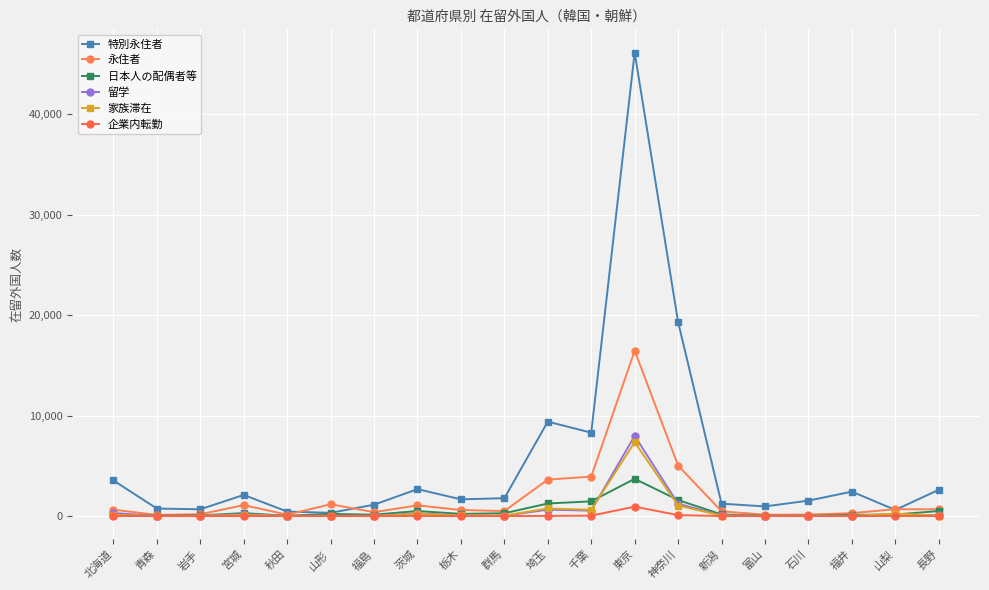

What is the difference between the second highest and second lowest values in the 家族滞在 series?

1037